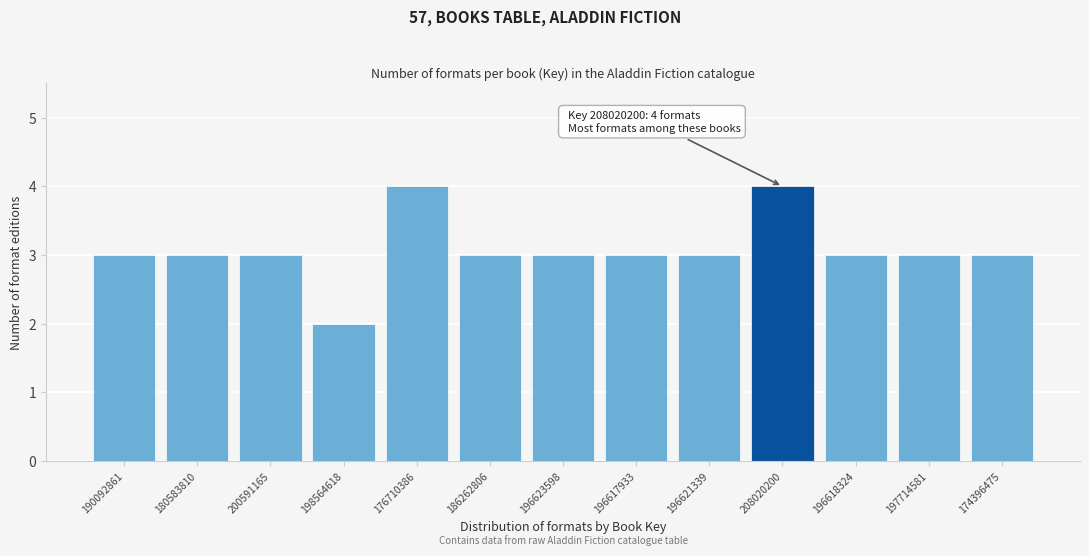

Reading left to right, what are all the values shown in this chart?

3	3	3	2	4	3	3	3	3	4	3	3	3